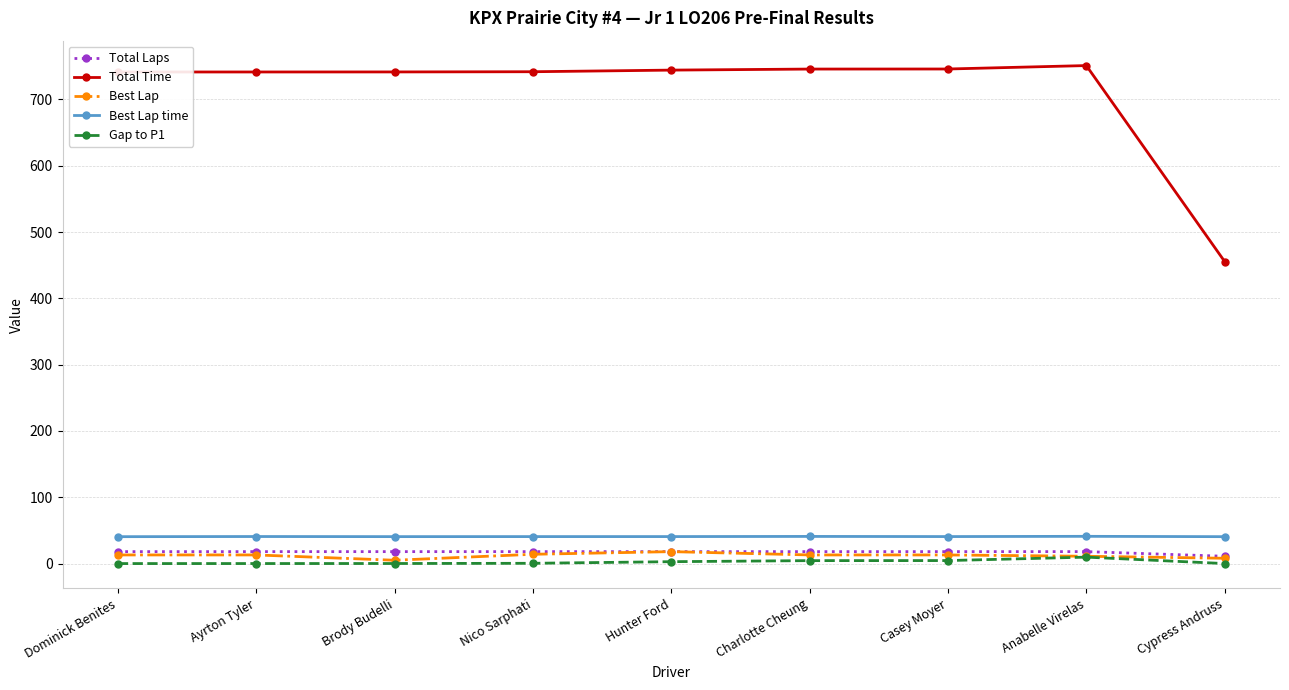

Which series has the largest range (max minus min)?

Total Time